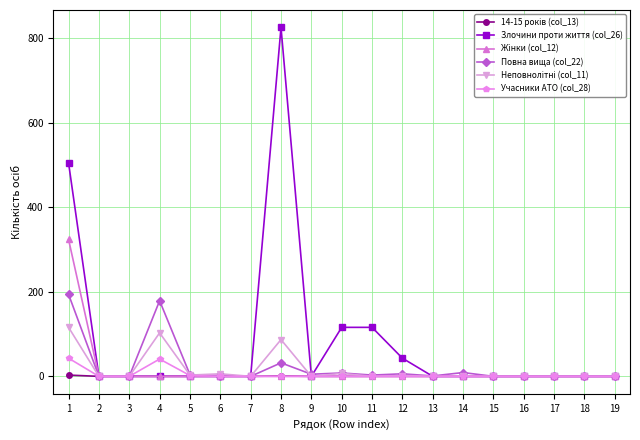

The value of Учасники АТО (col_28) at 16 is 0. True or false?

True